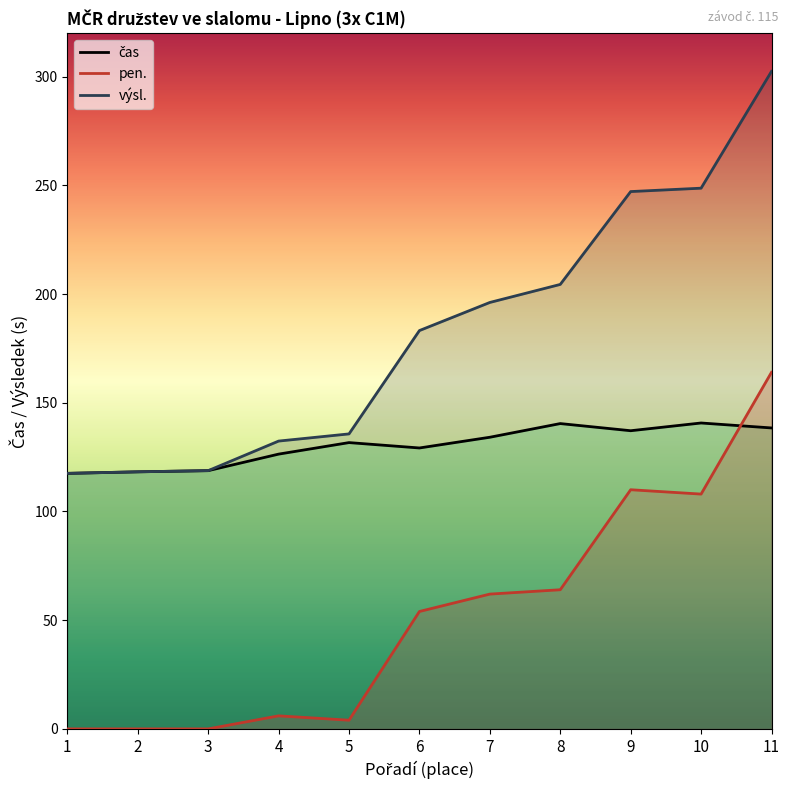

What is the average value of the čas series?

130.2